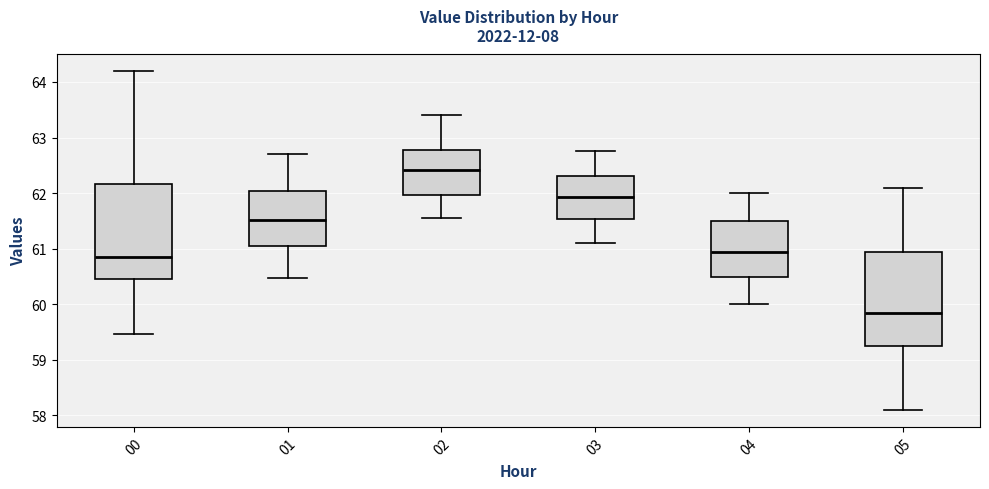

Reading left to right, transcribe this box plot: for each box, give where its median line is, the range the box spans, and where its two whiskers end, as read against the y-axis. The values are not printed on the chart, so give them approximately, as read against the axis.

00: median 60.9, box 60.5 to 62.2, whiskers 59.5 to 64.2
01: median 61.5, box 61.0 to 62.0, whiskers 60.5 to 62.7
02: median 62.4, box 62.0 to 62.8, whiskers 61.6 to 63.4
03: median 61.9, box 61.5 to 62.3, whiskers 61.1 to 62.8
04: median 61.0, box 60.5 to 61.5, whiskers 60.0 to 62.0
05: median 59.9, box 59.3 to 61.0, whiskers 58.1 to 62.1